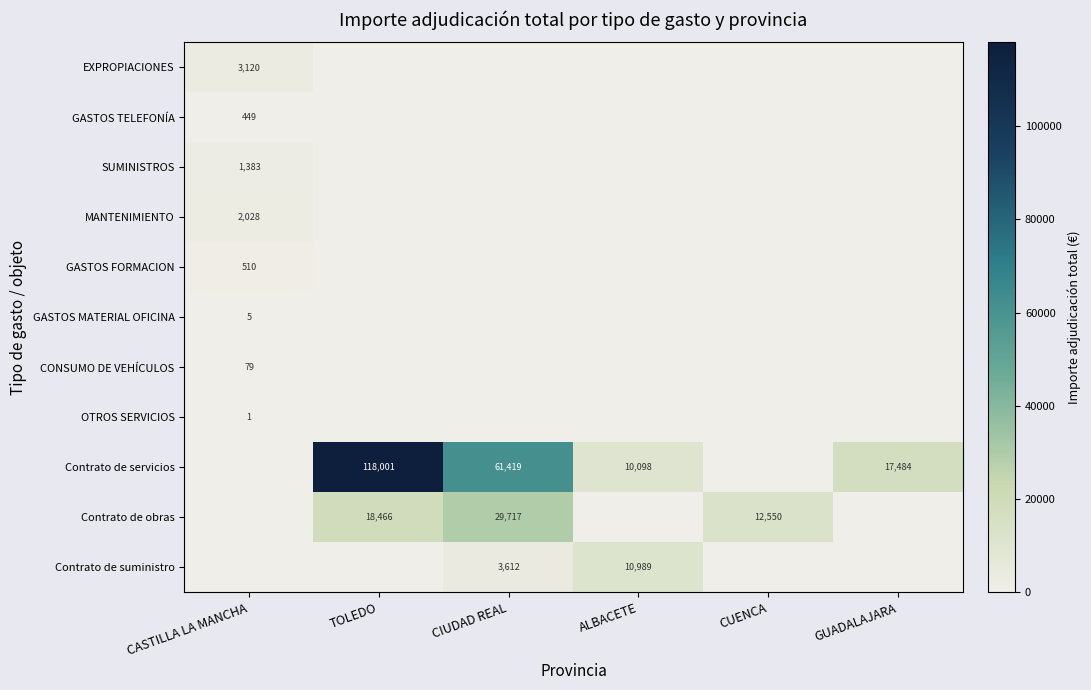

Rank the categories by Contrato de suministro value from lowest to highest.

CASTILLA LA MANCHA, TOLEDO, CUENCA, GUADALAJARA, CIUDAD REAL, ALBACETE